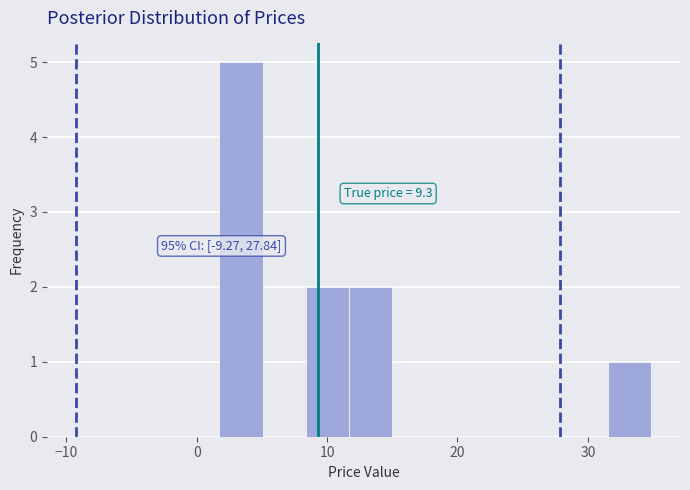

Around what value on the x-axis is the tallest bar? Give the approximate position of its centre, as read against the axis.

3